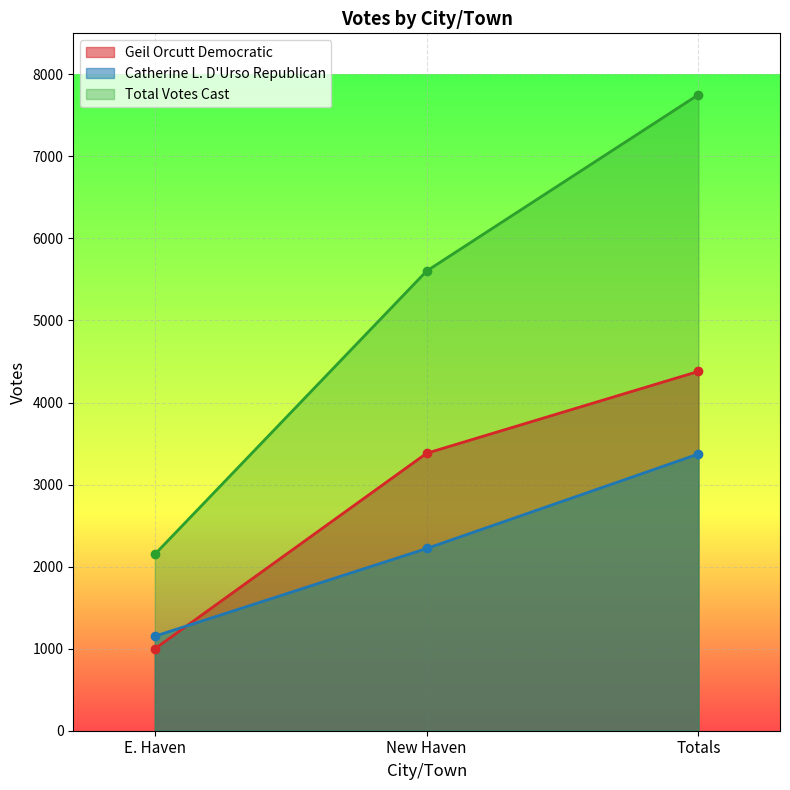

The Catherine L. D'Urso Republican series shows 1152 at E. Haven. True or false?

True